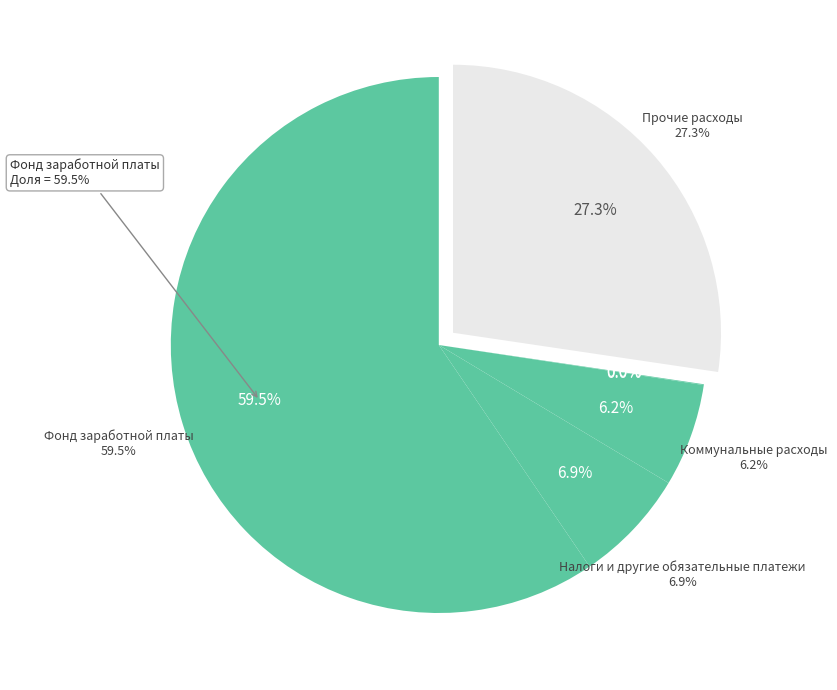

Which category has the biggest portion of the pie?

Фонд заработной платы